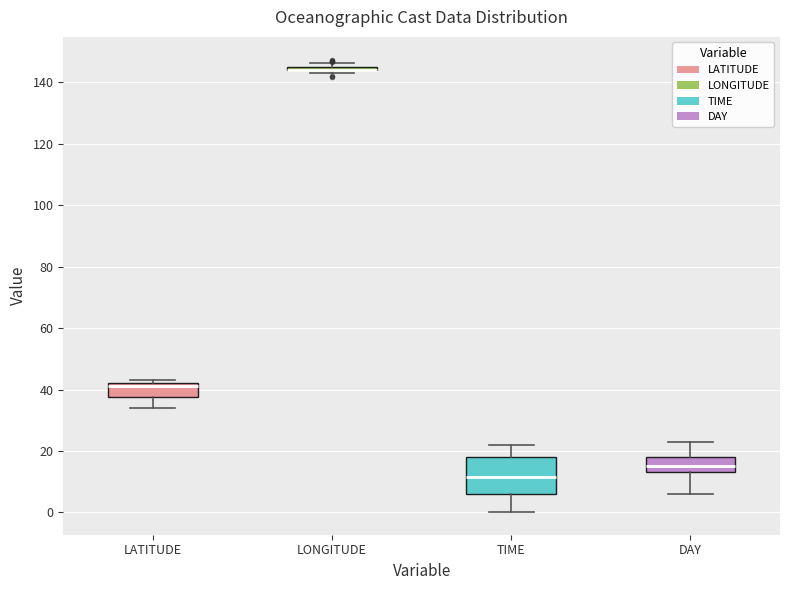

Reading left to right, read every box against the y-axis: the position of its median line, the range the box covers, and the ends of its whiskers. The values are not printed on the chart, so give them approximately, as read against the axis.

LATITUDE: median 42 (just below the box's upper edge), box 38 to 42, whiskers 34 to 44
LONGITUDE: box collapsed to a line at 144, whiskers 144 to 146
TIME: median 12, box 6 to 18, whiskers 0 to 22
DAY: median 16, box 14 to 18, whiskers 6 to 24